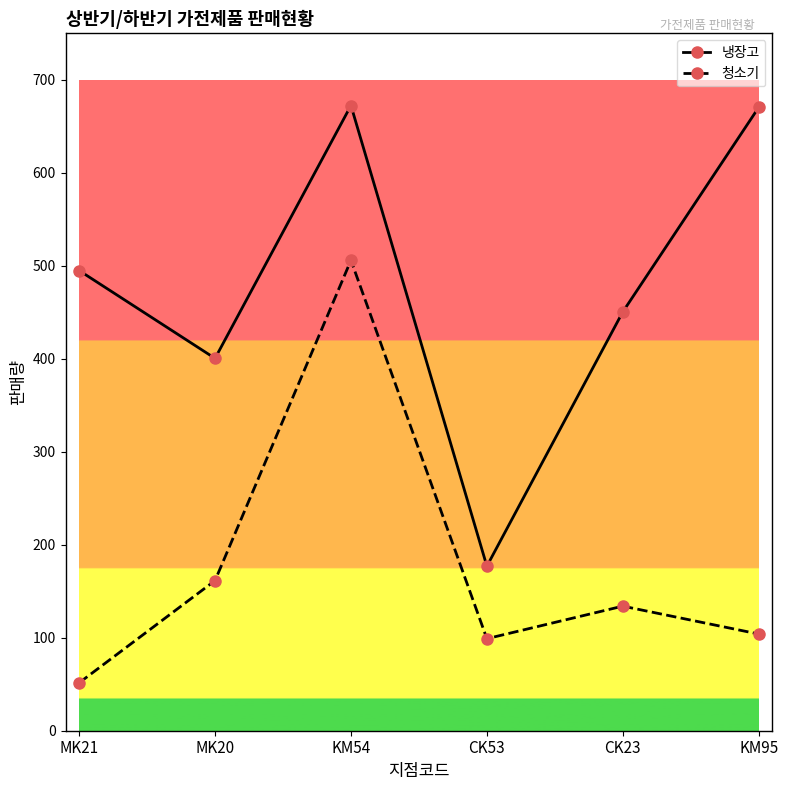

Rank the series by their average value, from lowest to highest.

청소기, 냉장고